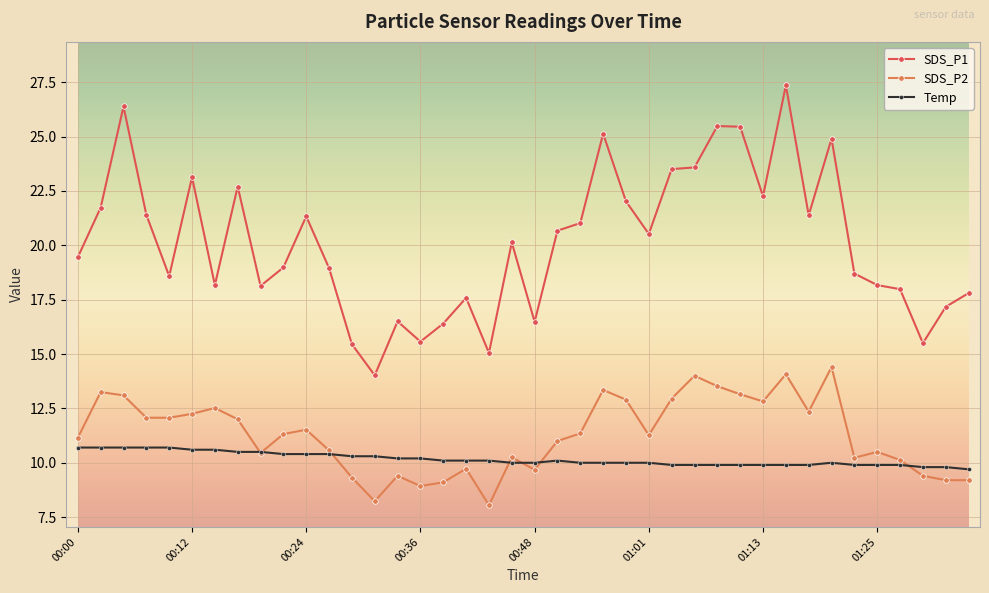

What is the difference between the second highest and minimum values in the SDS_P2 series?

6.0